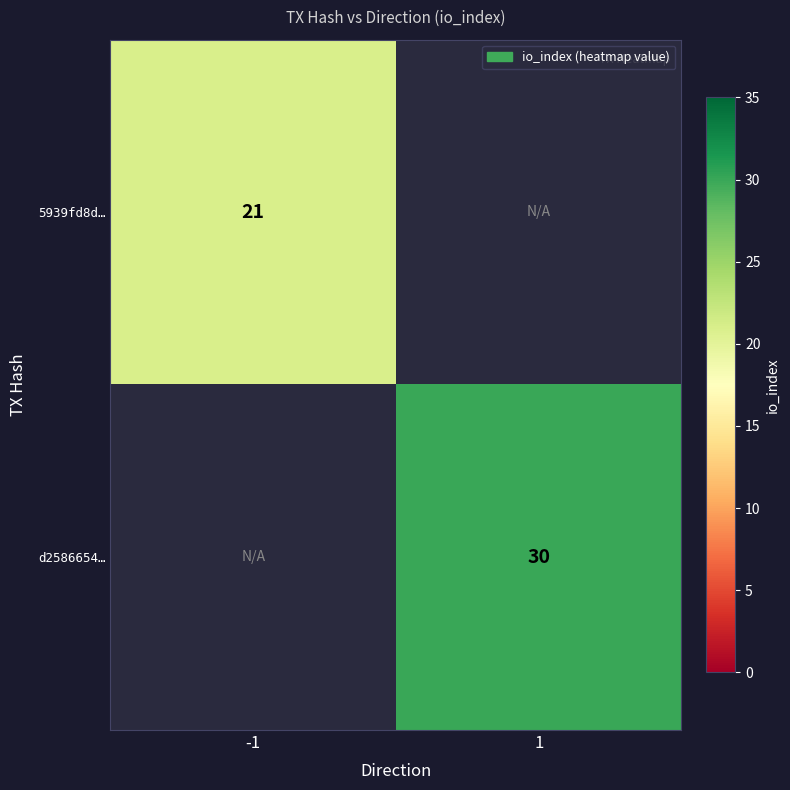

True or false: 5939fd8d… has a value of 12 at -1.

False